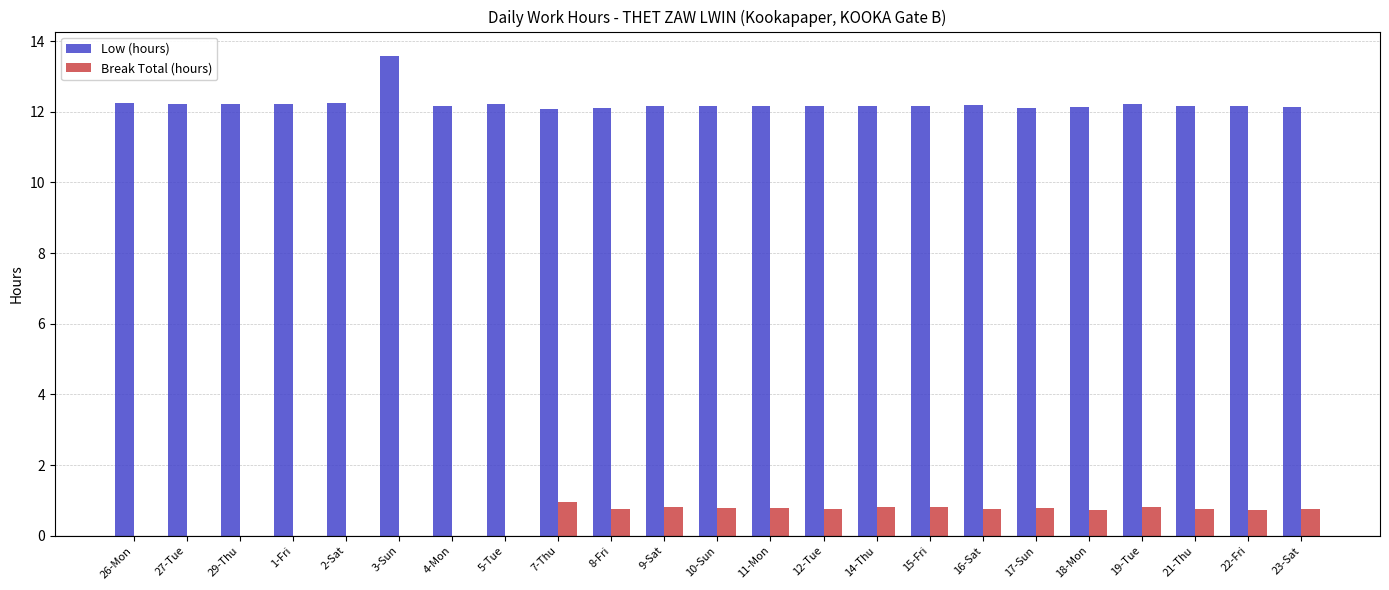

What is the average value of the Low (hours) series?

12.2